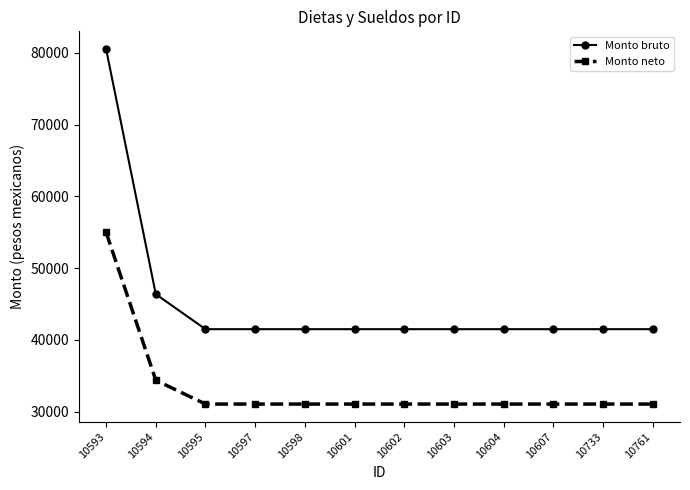

What is the value of the Monto neto point at the 6th from the left?

31050.0